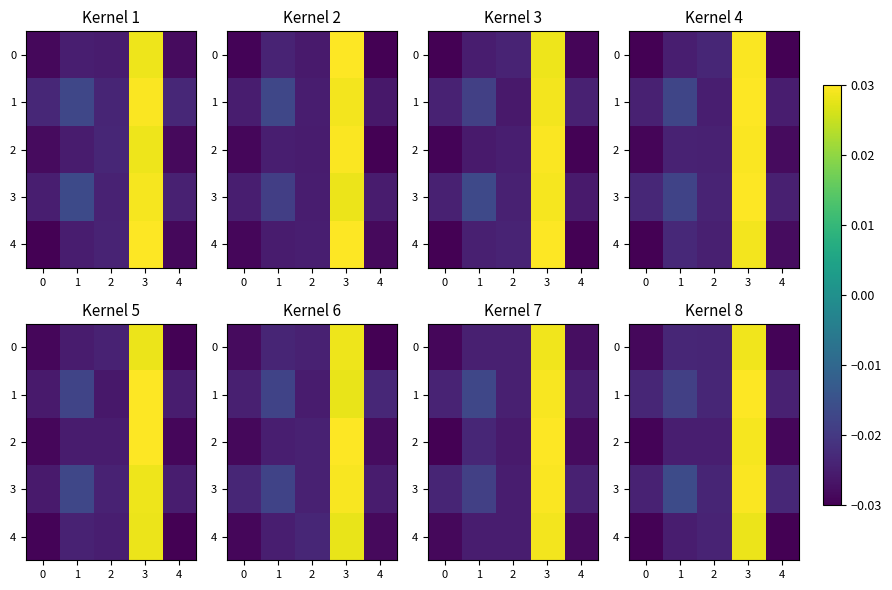

The row_2 series shows 0.0 at 2. True or false?

False